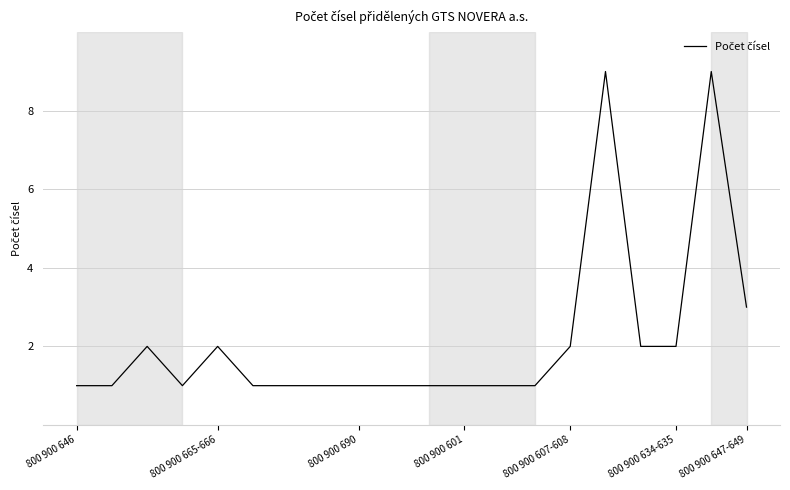

What is the difference between the maximum and minimum values?

8